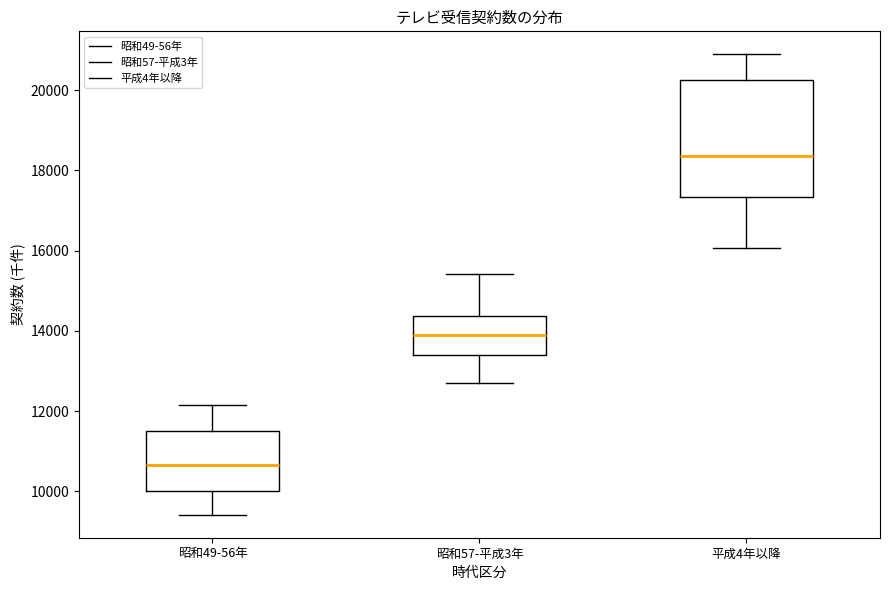

Comparing the boxes themselves (not the whiskers), which one is the tallest?

平成4年以降